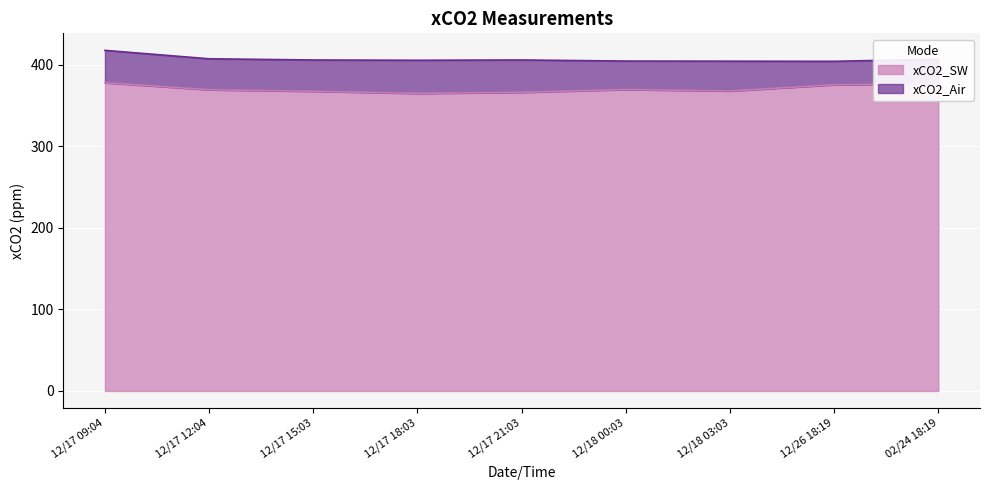

Is it true that xCO2_SW equals 540.7 at 12/26 18:19?

False